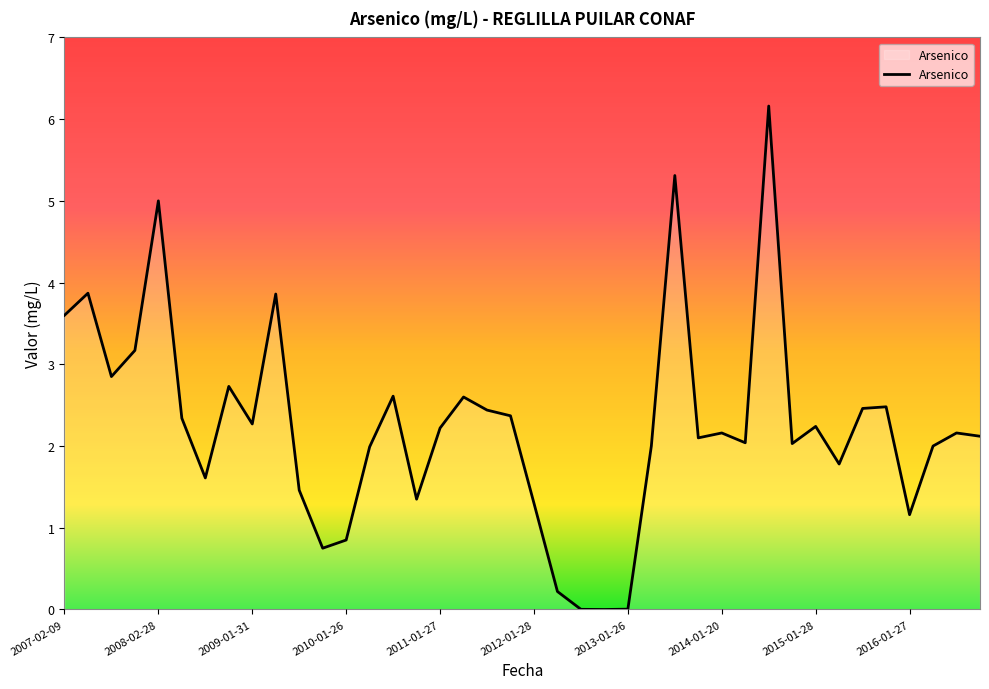

What is the difference between the maximum and minimum values?

6.2